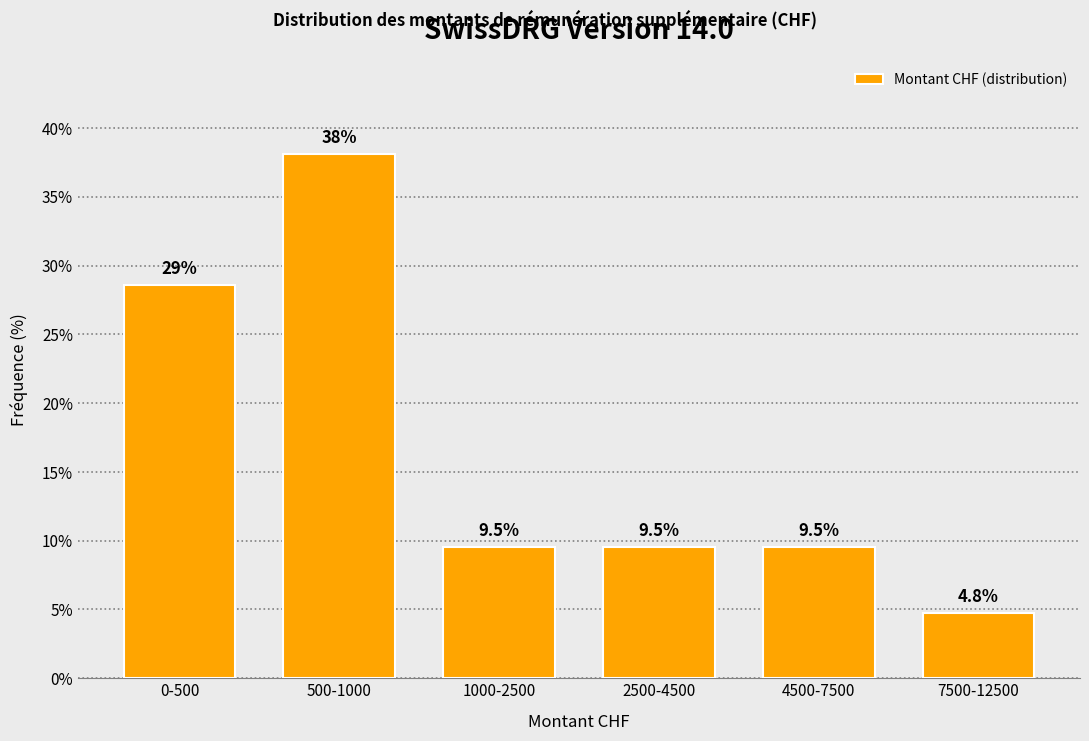

Reading left to right, list all the values displayed in this chart.

0-500=28.6	500-1000=38.1	1000-2500=9.5	2500-4500=9.5	4500-7500=9.5	7500-12500=4.8